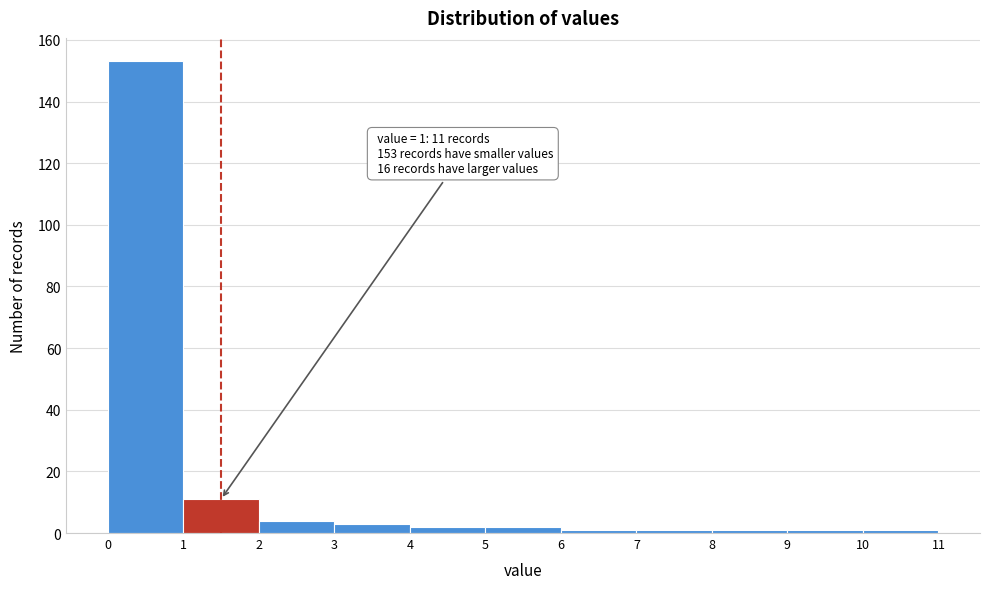

Which range on the x-axis has the tallest bar?

0 to 1